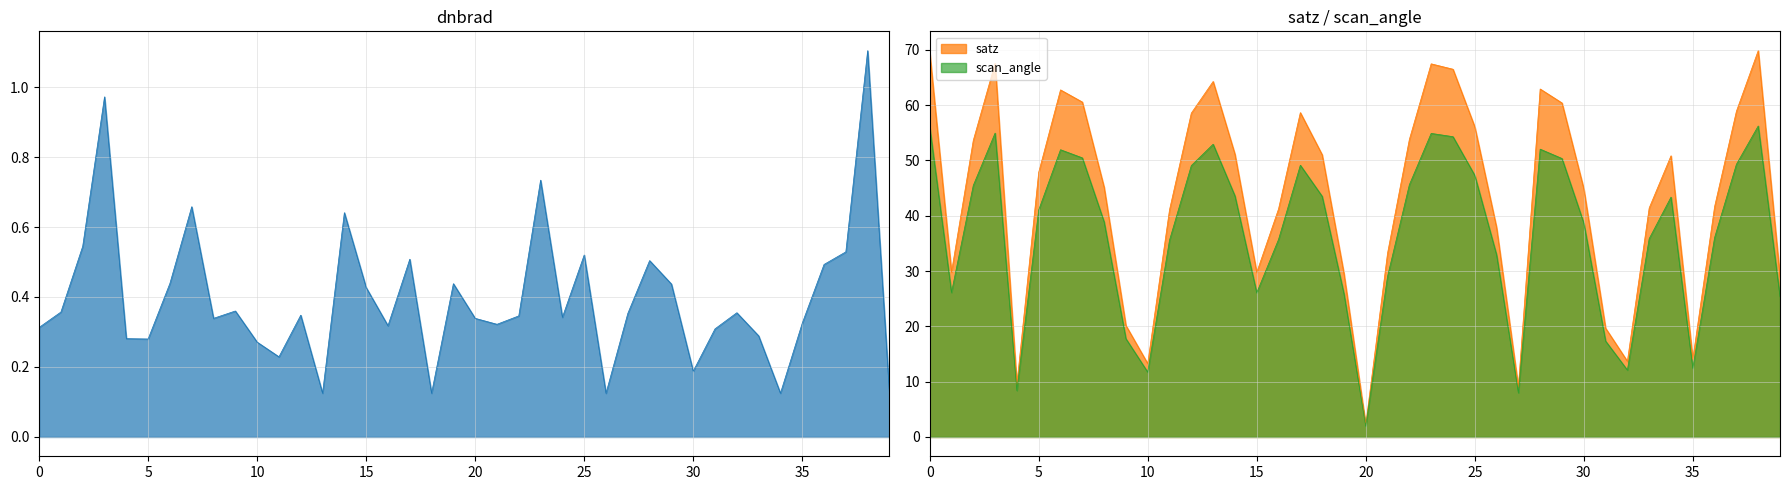

Does the chart have visible grid lines?

Yes